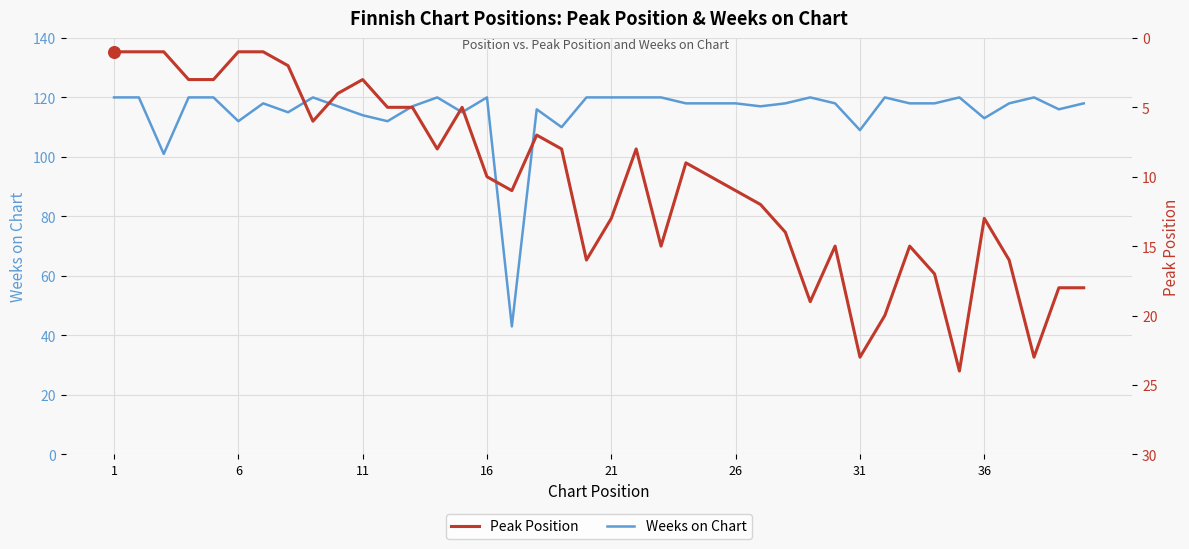

Which series has the largest Y range (max minus min)?

Weeks on Chart